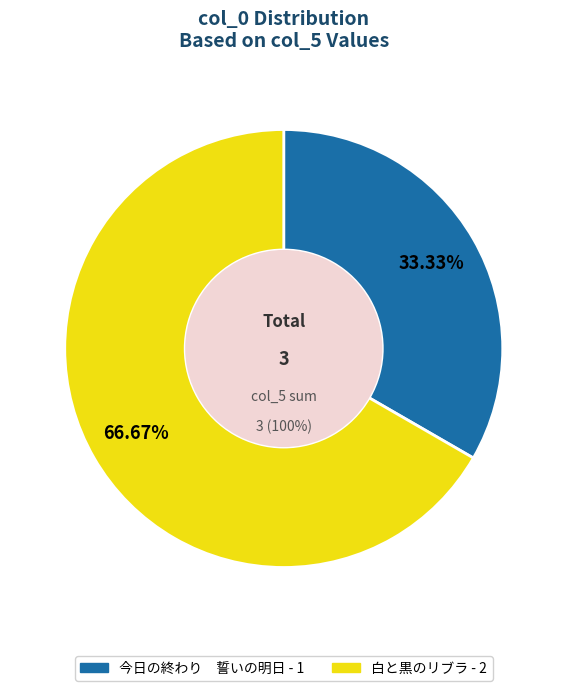

To the nearest percent, what is the difference between the 白と黒のリブラ and 今日の終わり　誓いの明日 slice percentages?

33%